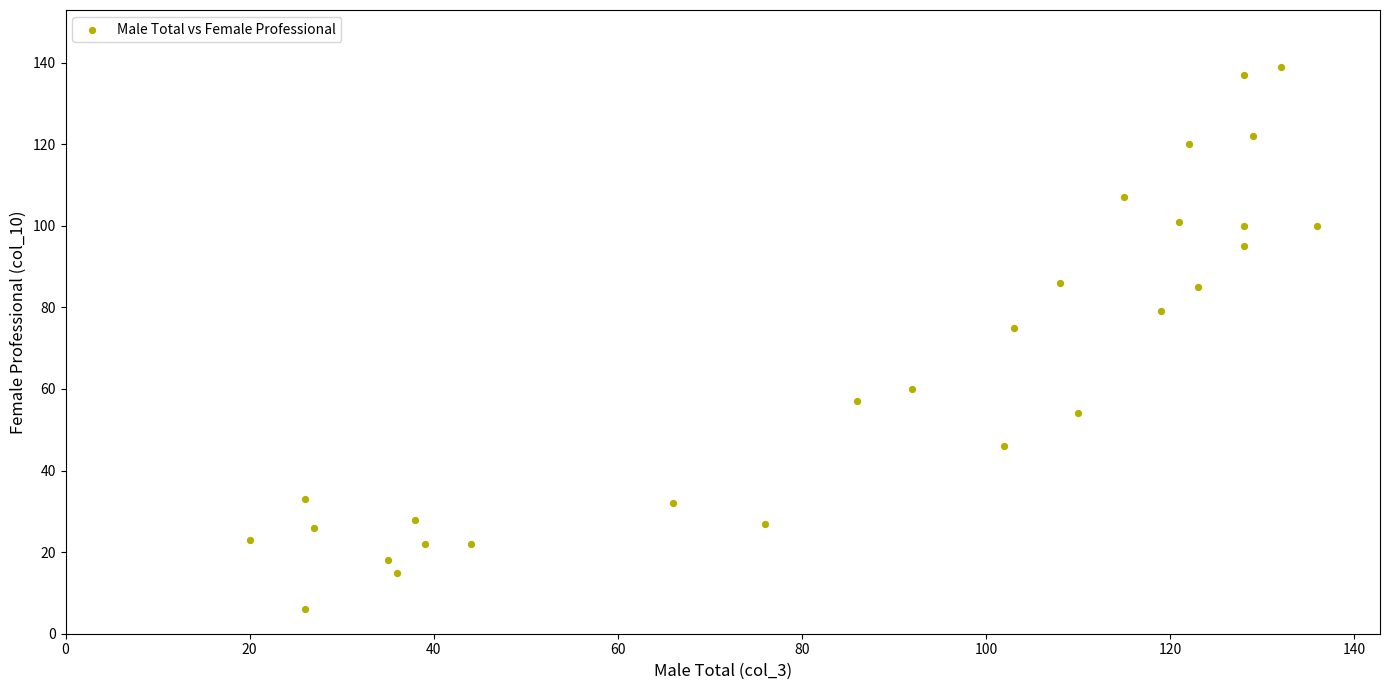

What is the range of Y values (max minus min)?

133